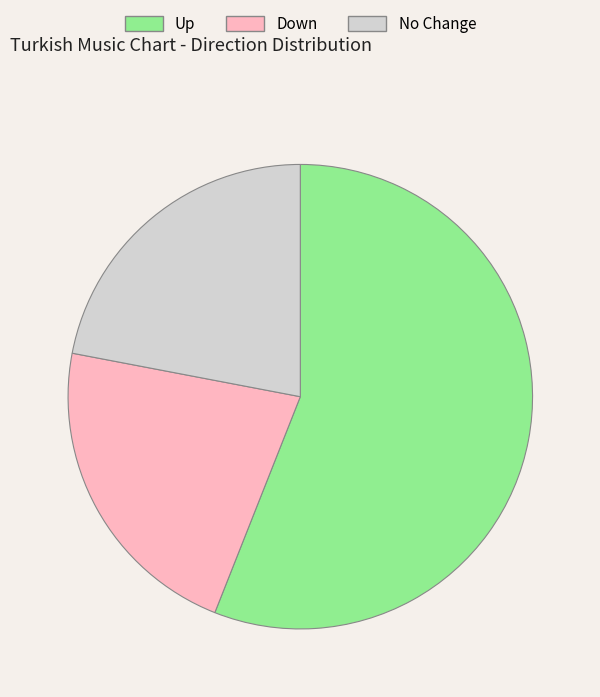

How many segments does this pie chart have?

3